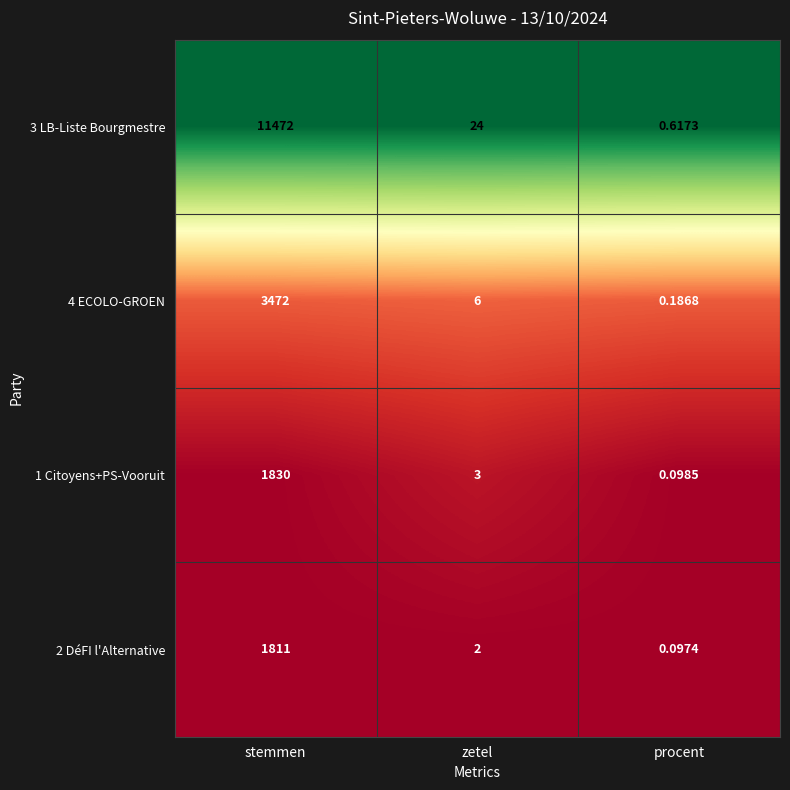

Where does the 2 DéFI l'Alternative series first go above 2?

stemmen